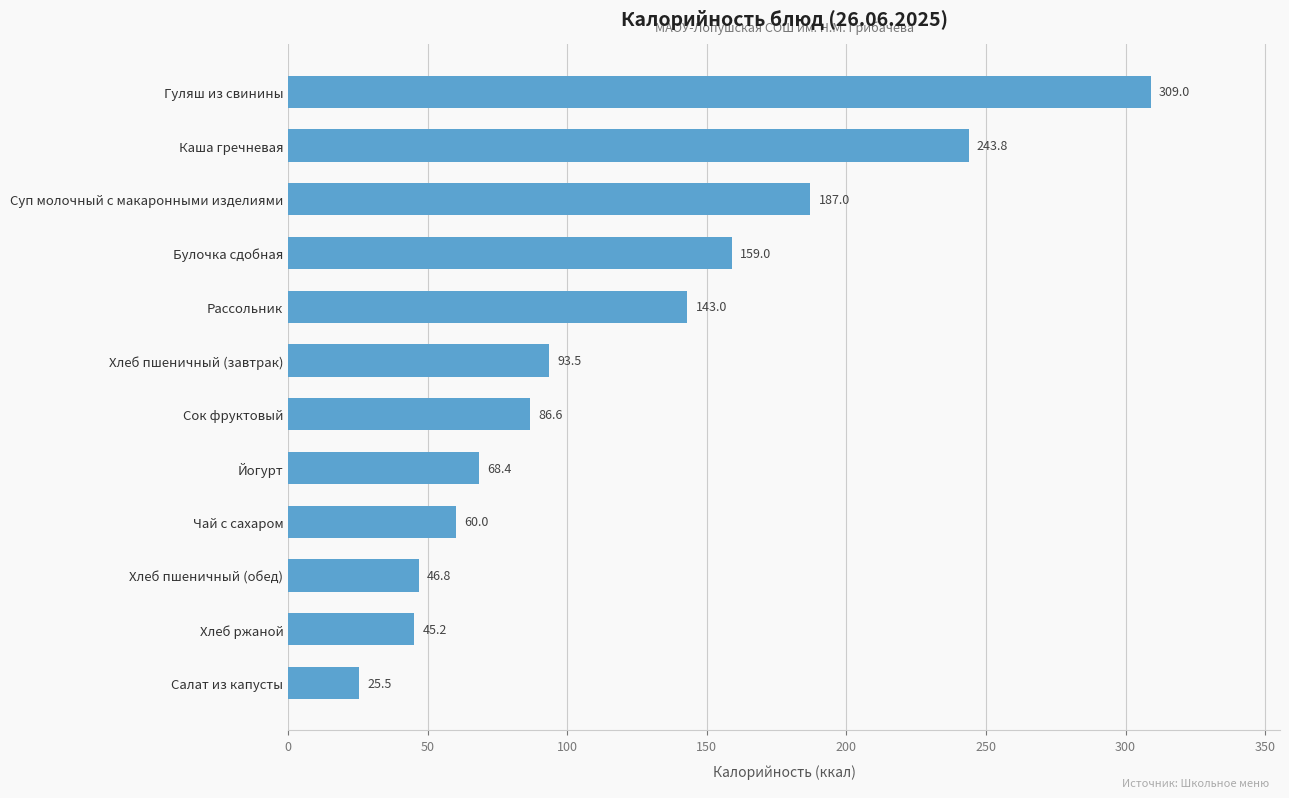

What is the average value?

122.3